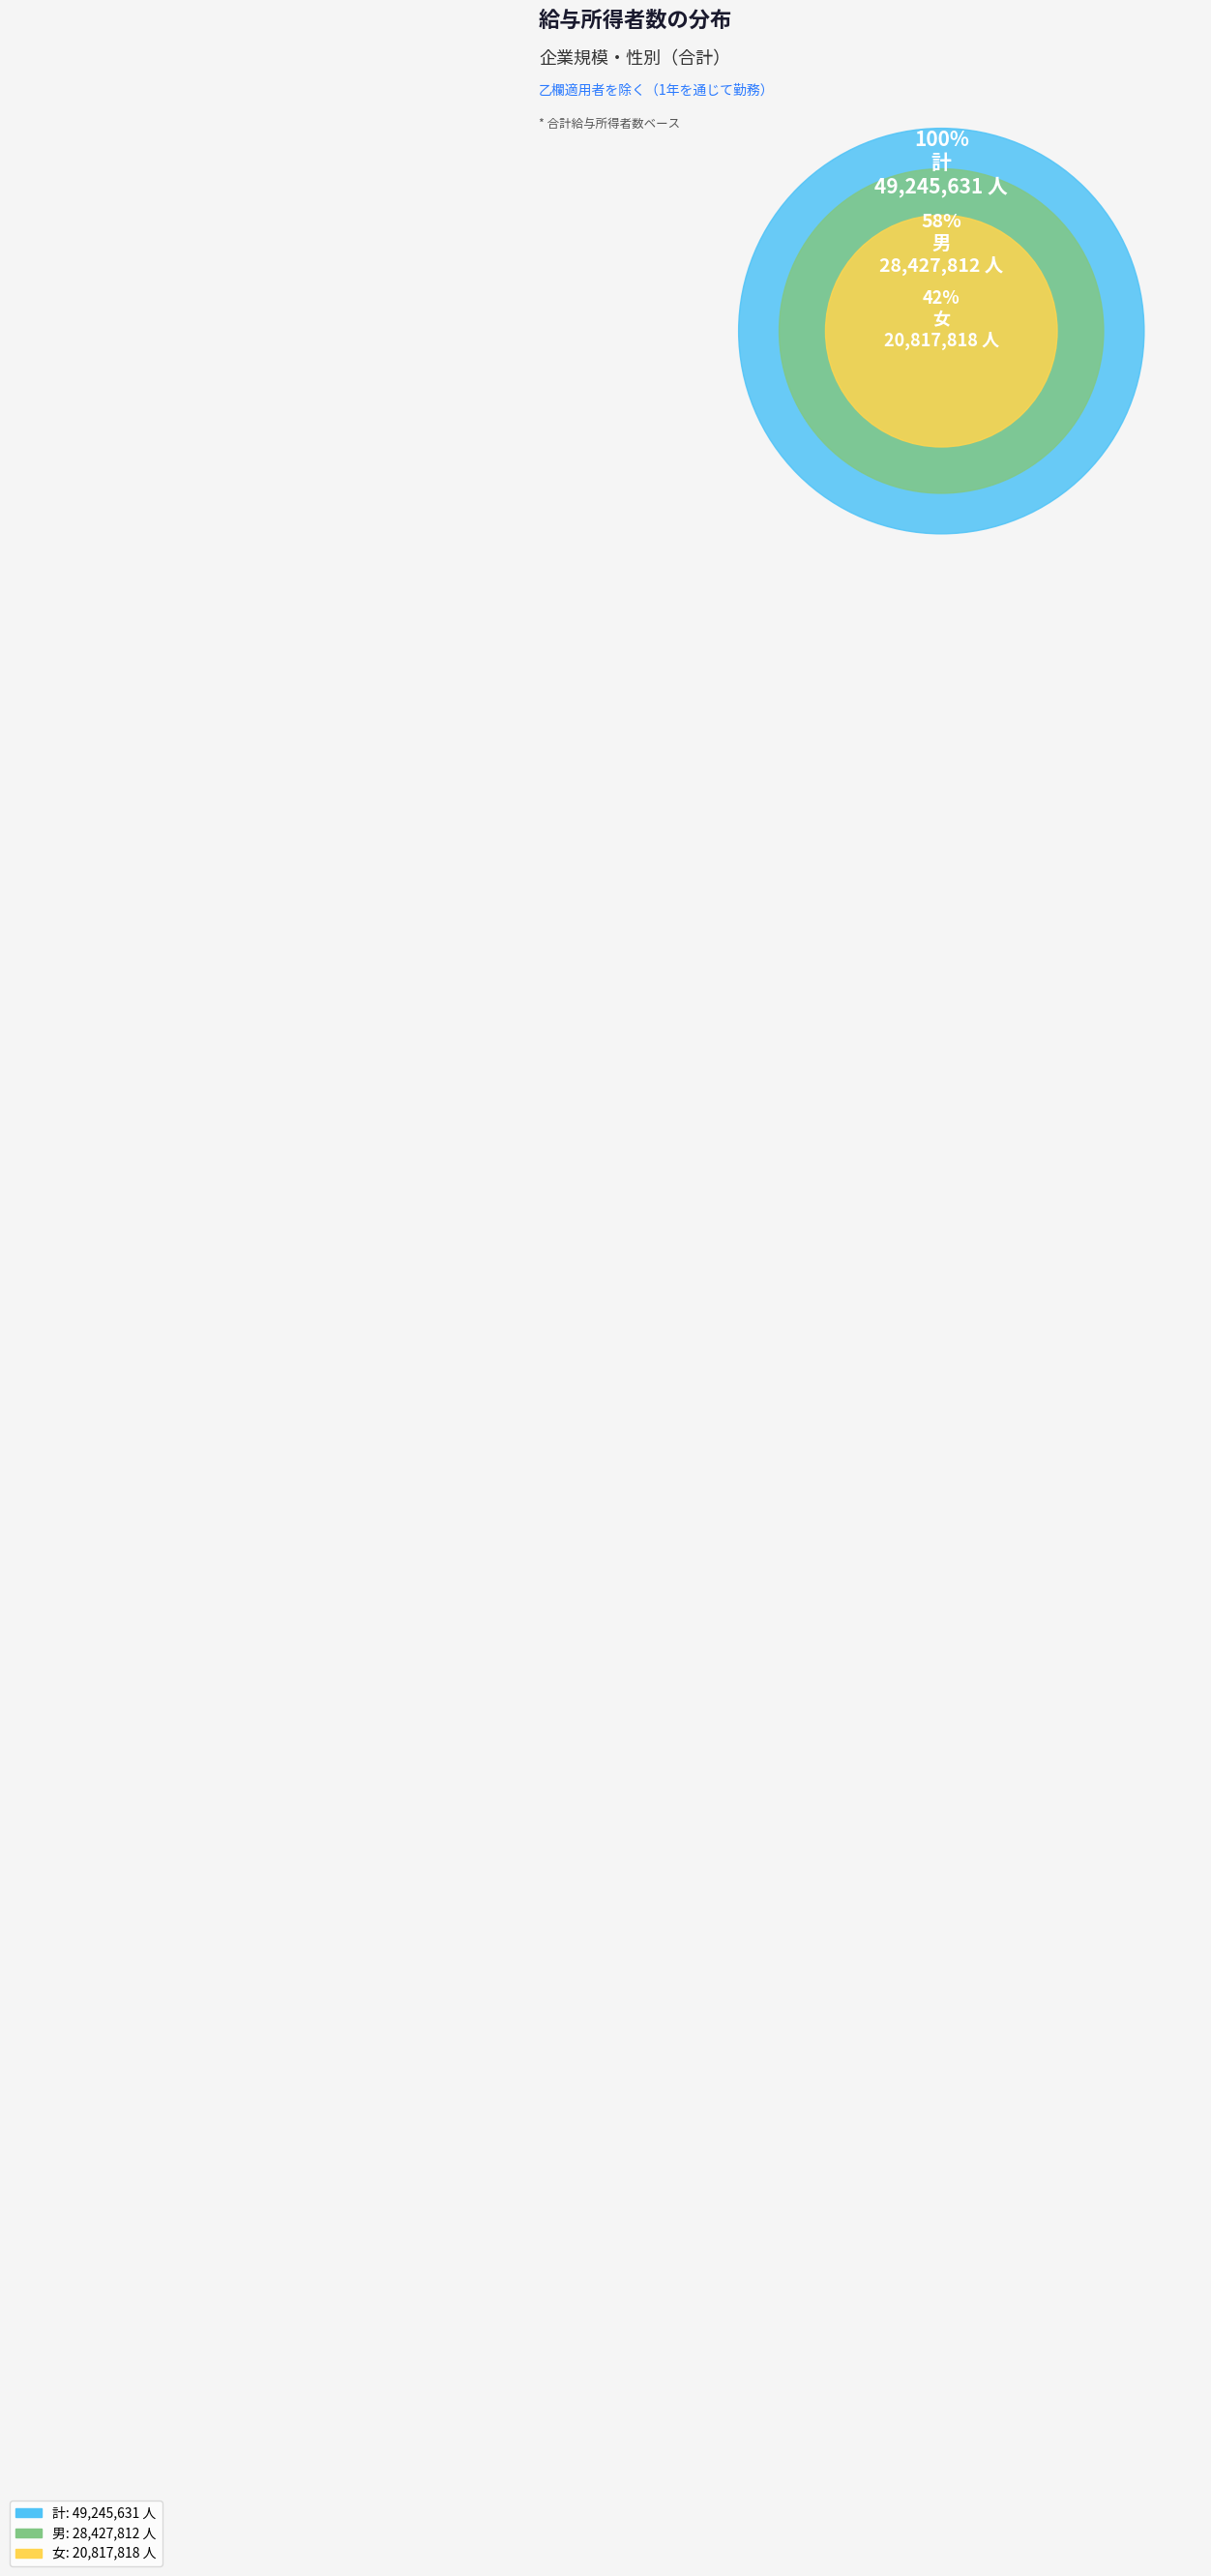

To the nearest percent, what is the average slice percentage?

33%